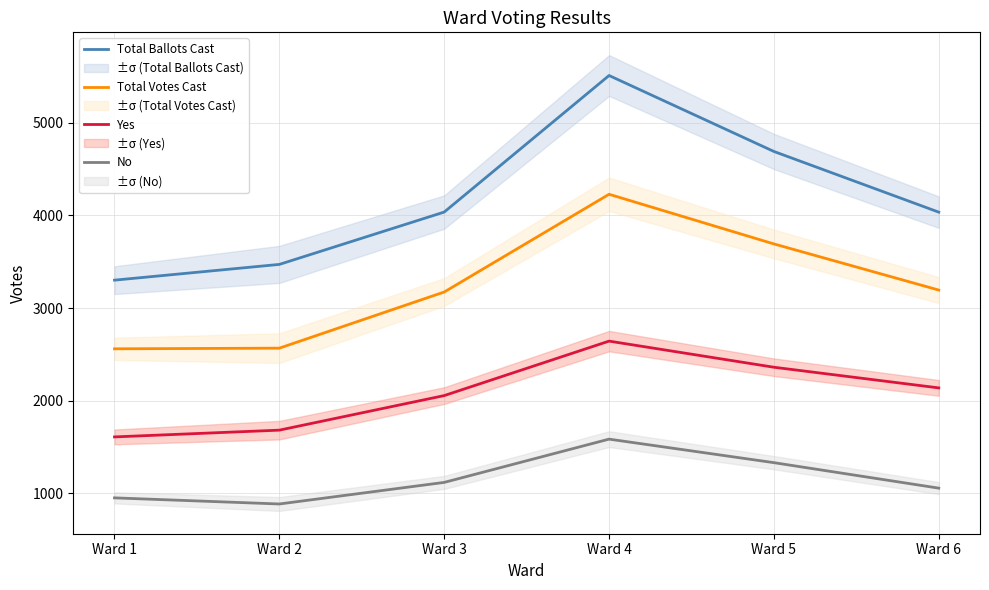

How many data points in Total Ballots Cast are less than 4036?

3